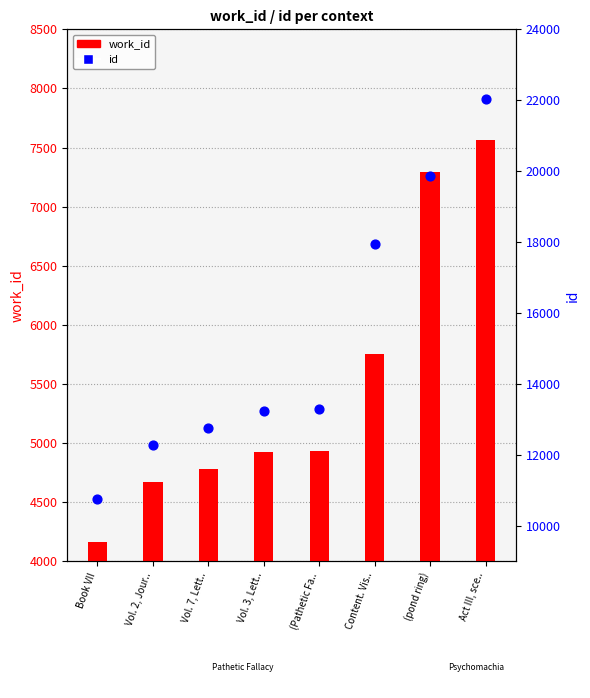

What are all the series names shown in the legend?

work_id, id